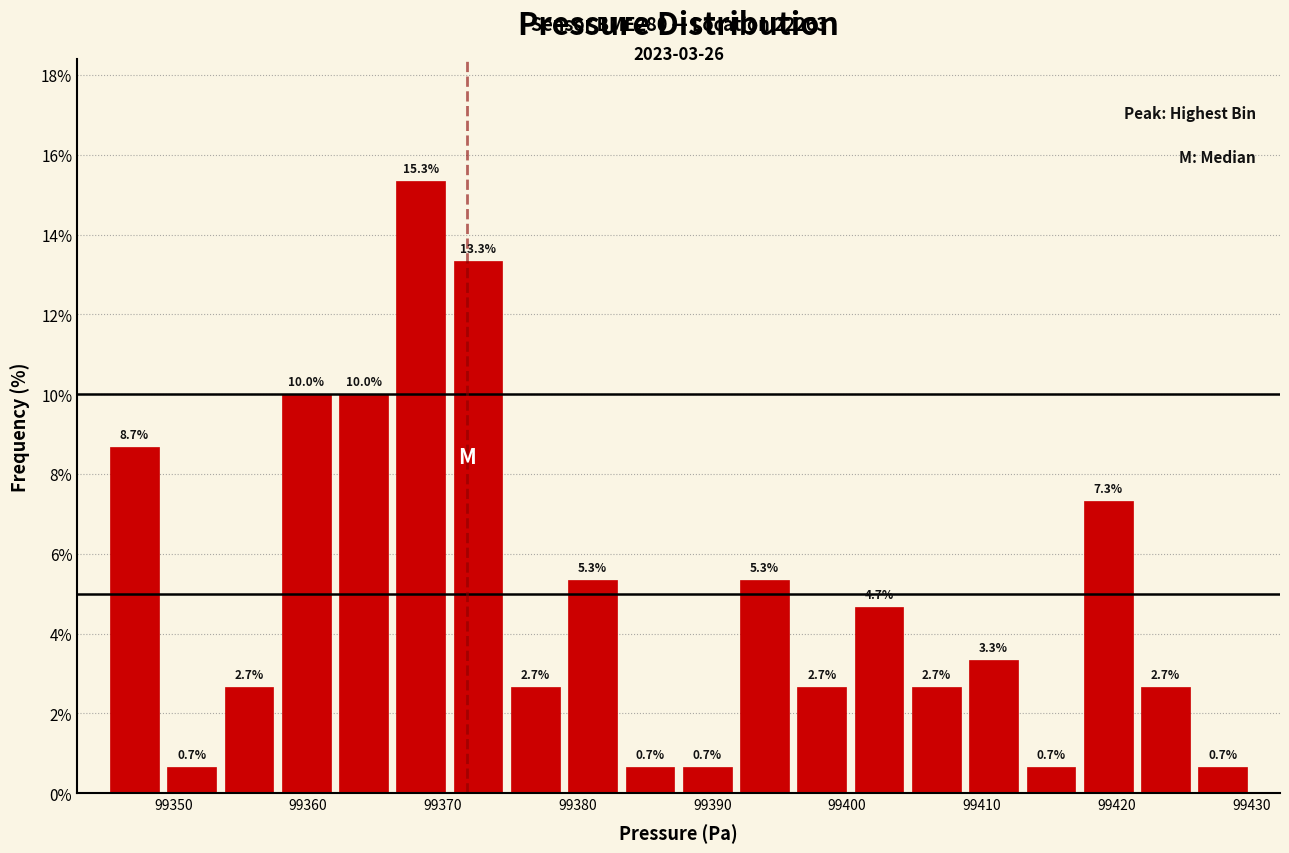

Reading left to right, transcribe this chart: for each bar, give the range it covers on the x-axis and its height. The bar edges are not printed on the chart, so give them approximately, as read against the axis.

99345 to 99349: 8.7
99349 to 99354: 0.7
99354 to 99358: 2.7
99358 to 99362: 10.0
99362 to 99366: 10.0
99366 to 99371: 15.3
99371 to 99375: 13.3
99375 to 99379: 2.7
99379 to 99383: 5.3
99383 to 99388: 0.7
99388 to 99392: 0.7
99392 to 99396: 5.3
99396 to 99400: 2.7
99400 to 99405: 4.7
99405 to 99409: 2.7
99409 to 99413: 3.3
99413 to 99417: 0.7
99417 to 99422: 7.3
99422 to 99426: 2.7
99426 to 99430: 0.7